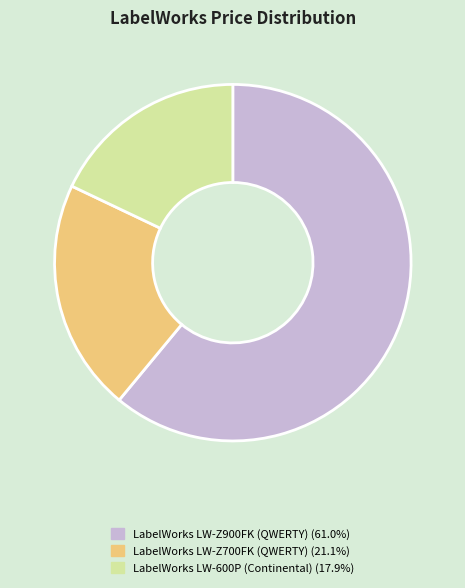

Count the number of slices in the pie.

3